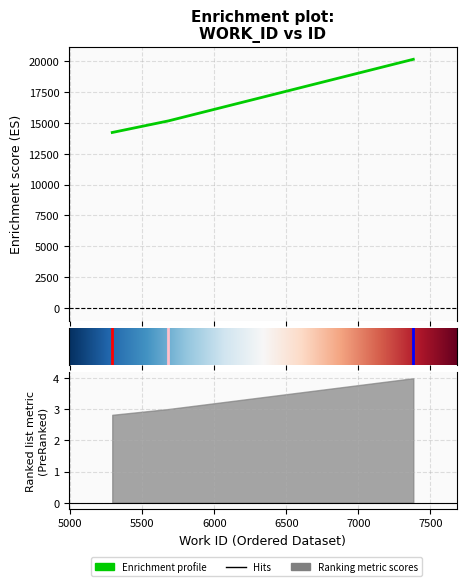

How many lines are shown in the chart?

1